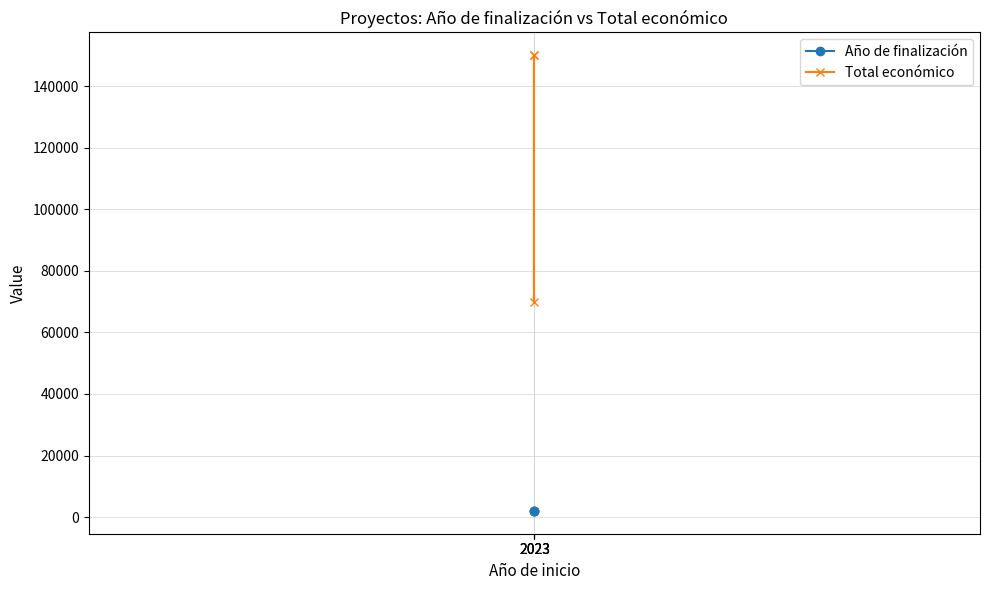

True or false: Total económico has a value of 207963 at 2023.

False